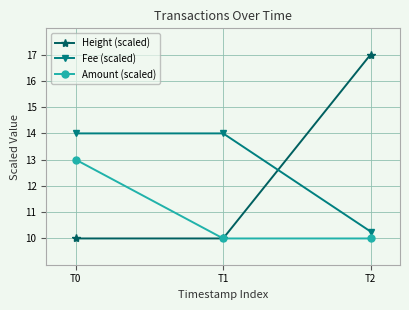

What is the difference between the maximum and minimum values in the Height (scaled) series?

7.0